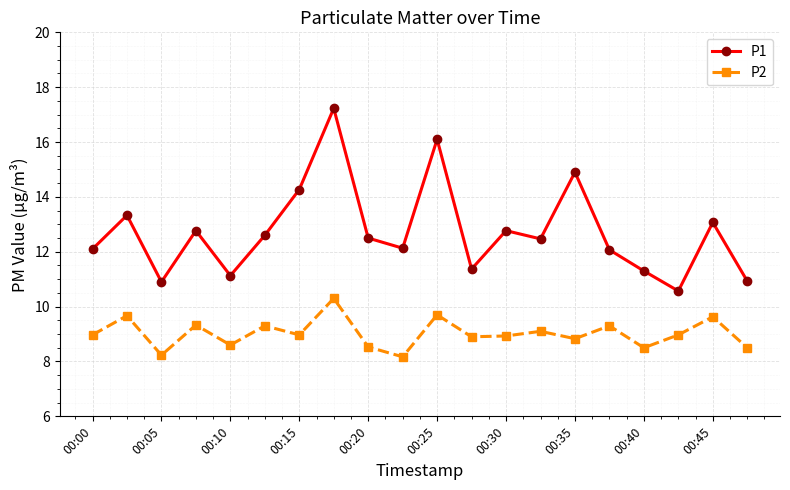

Which series has the largest total across all categories?

P1